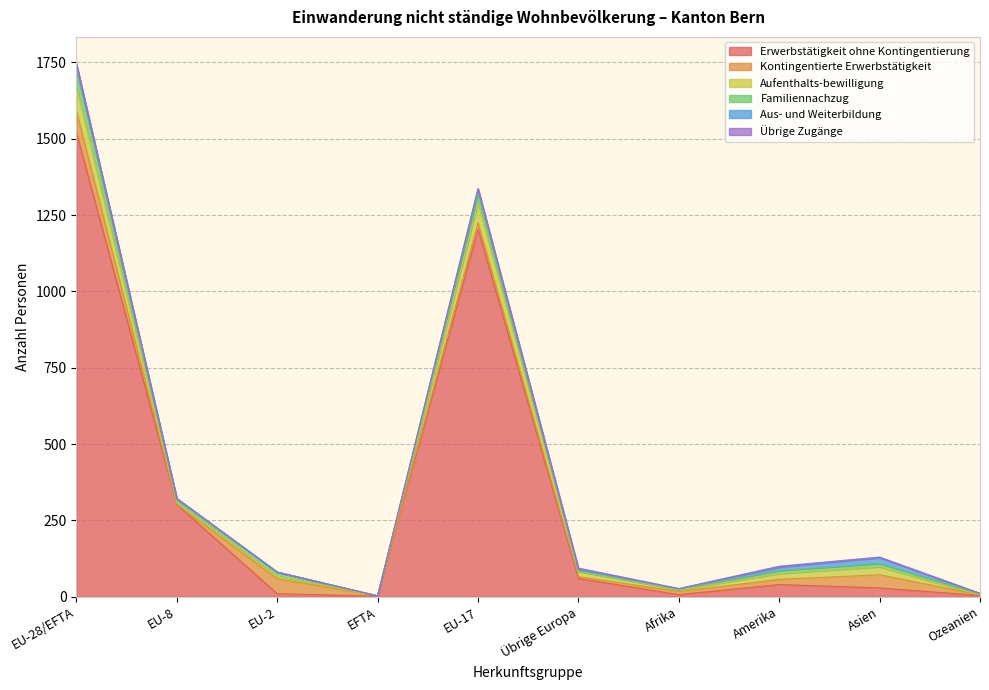

What is the maximum value for Aufenthalts-bewilligung?

81